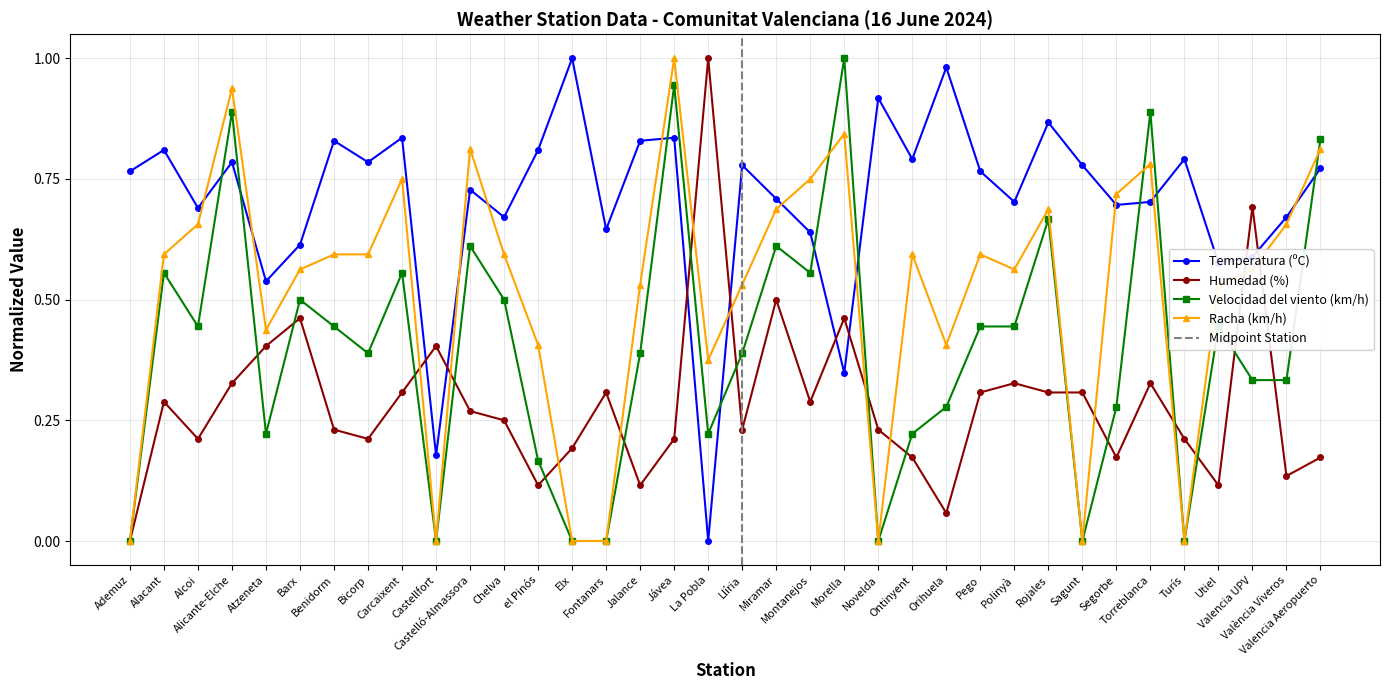

What is the difference between the maximum and minimum values in the Temperatura (ºC) series?

1.0